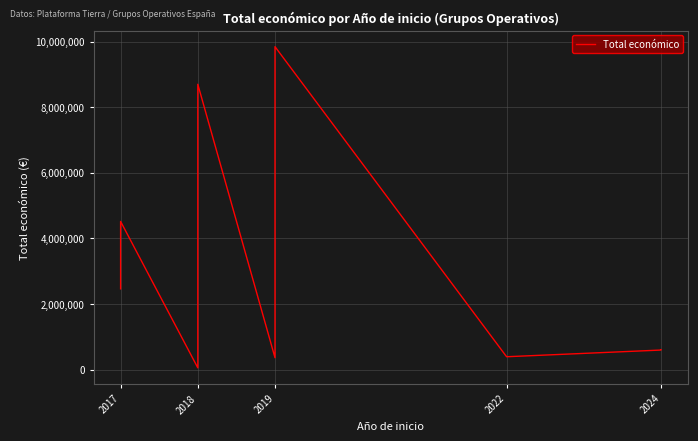

What is the difference between the second highest and minimum values?

8644186